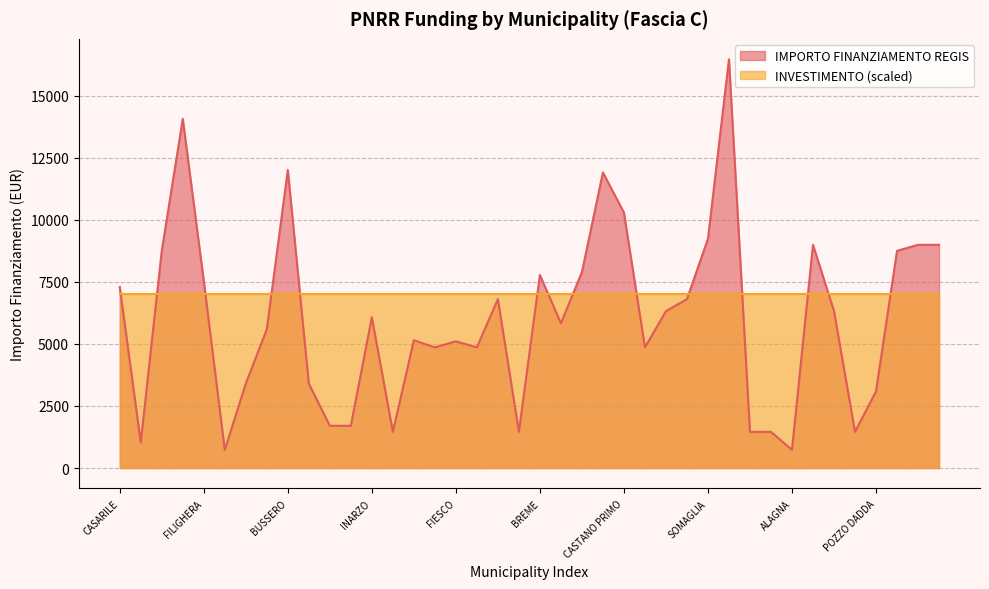

What is the greatest value displayed?

16464